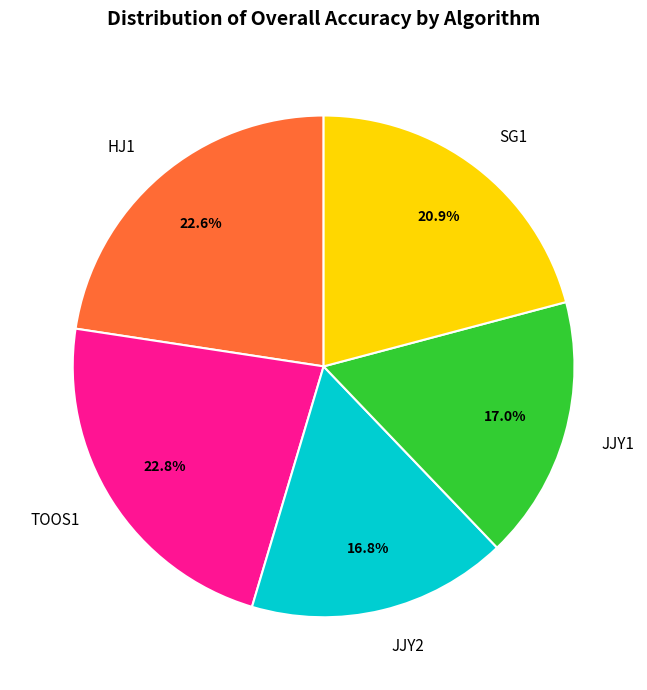

True or false: JJY1 accounts for 17% of the total.

True